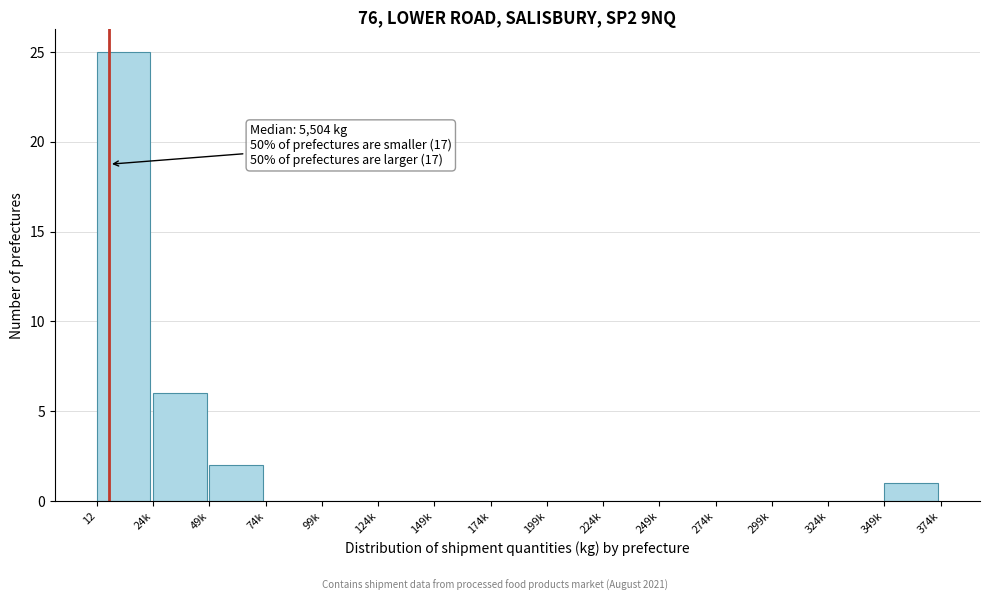

Reading left to right, what are all the values shown in this chart?

12=25	24k=6	49k=2	74k=0	99k=0	124k=0	149k=0	174k=0	199k=0	224k=0	249k=0	274k=0	299k=0	324k=0	349k=1